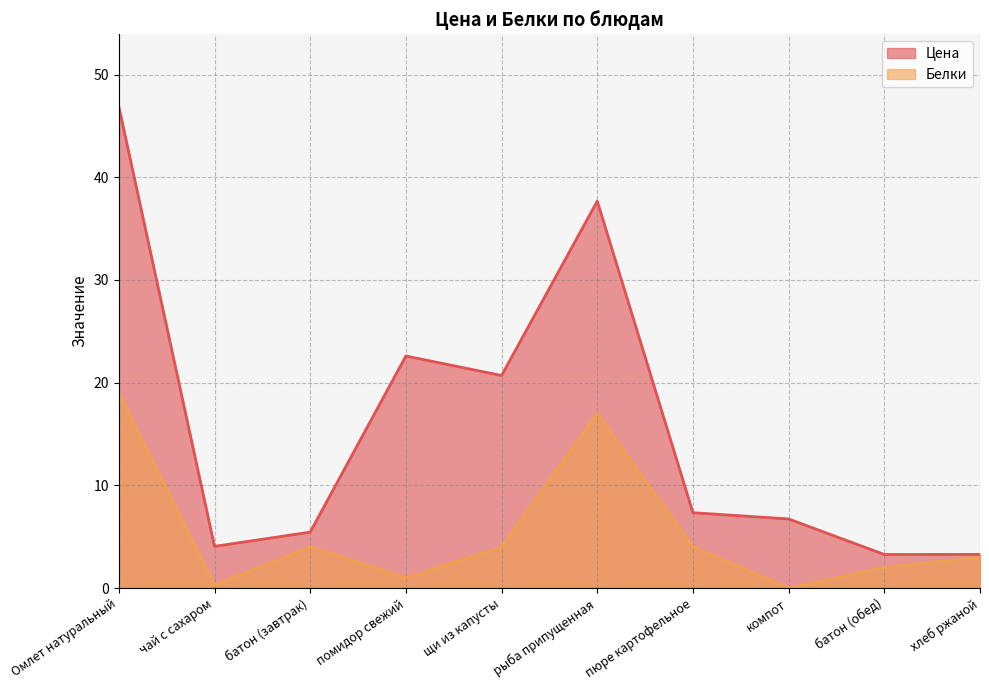

Reading left to right, list all the values displayed in this chart.

Цена: Омлет натуральный=46.9	чай с сахаром=4.1	батон (завтрак)=5.5	помидор свежий=22.6	щи из капусты=20.7	рыба припущенная=37.7	пюре картофельное=7.3	компот=6.7	батон (обед)=3.3	хлеб ржаной=3.3
Белки: Омлет натуральный=19.0	чай с сахаром=0.3	батон (завтрак)=4.0	помидор свежий=1.0	щи из капусты=4.0	рыба припущенная=17.0	пюре картофельное=4.0	компот=0.0	батон (обед)=2.0	хлеб ржаной=3.0